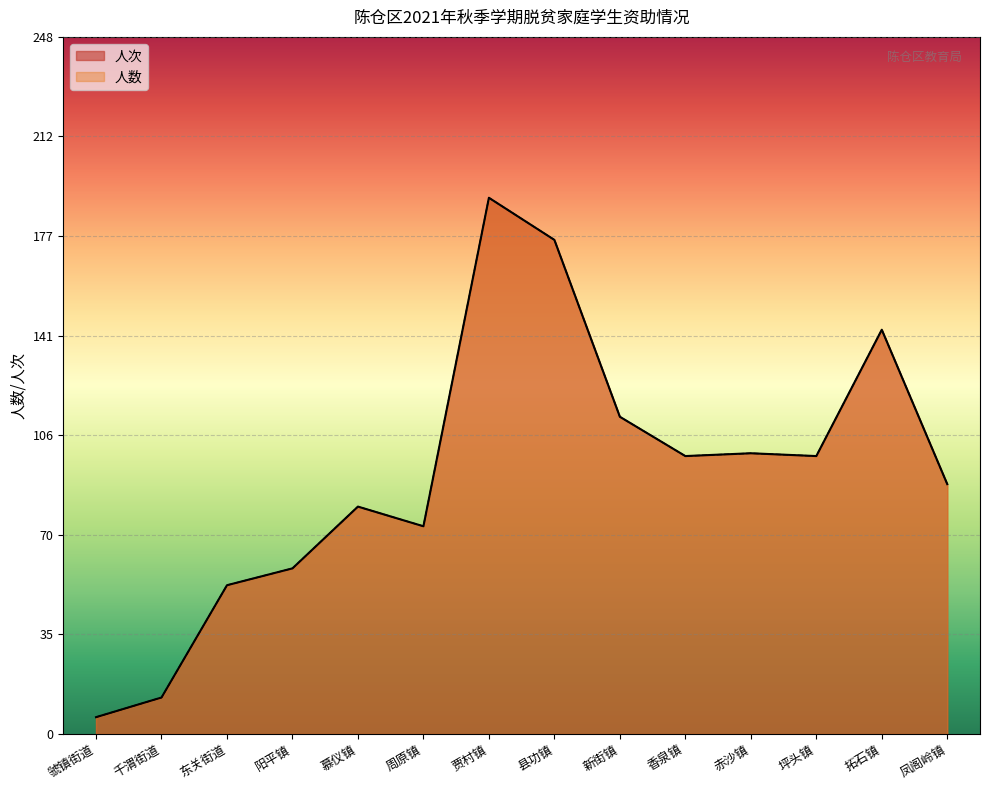

How many values in the 人数 series exceed 99?

5